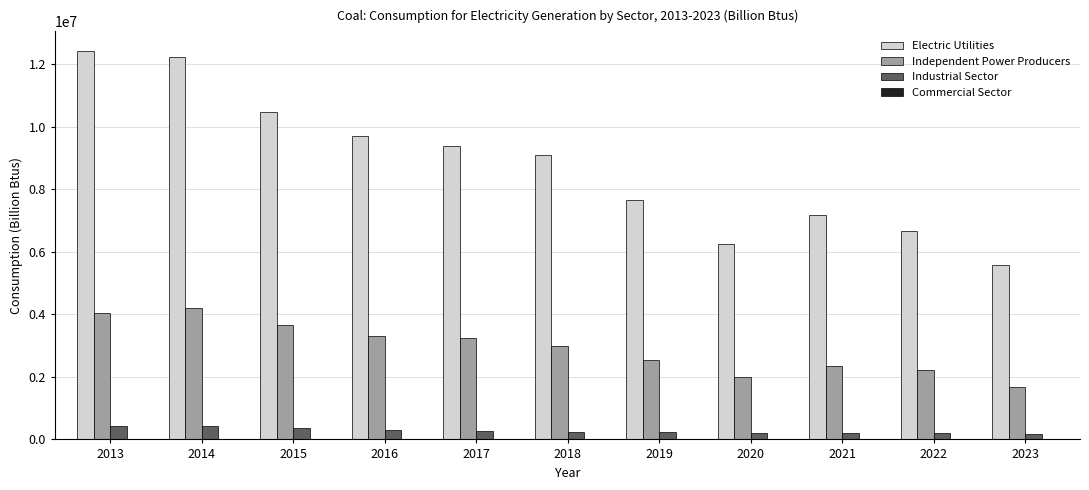

Are the bars grouped side by side (vs. stacked)?

Yes